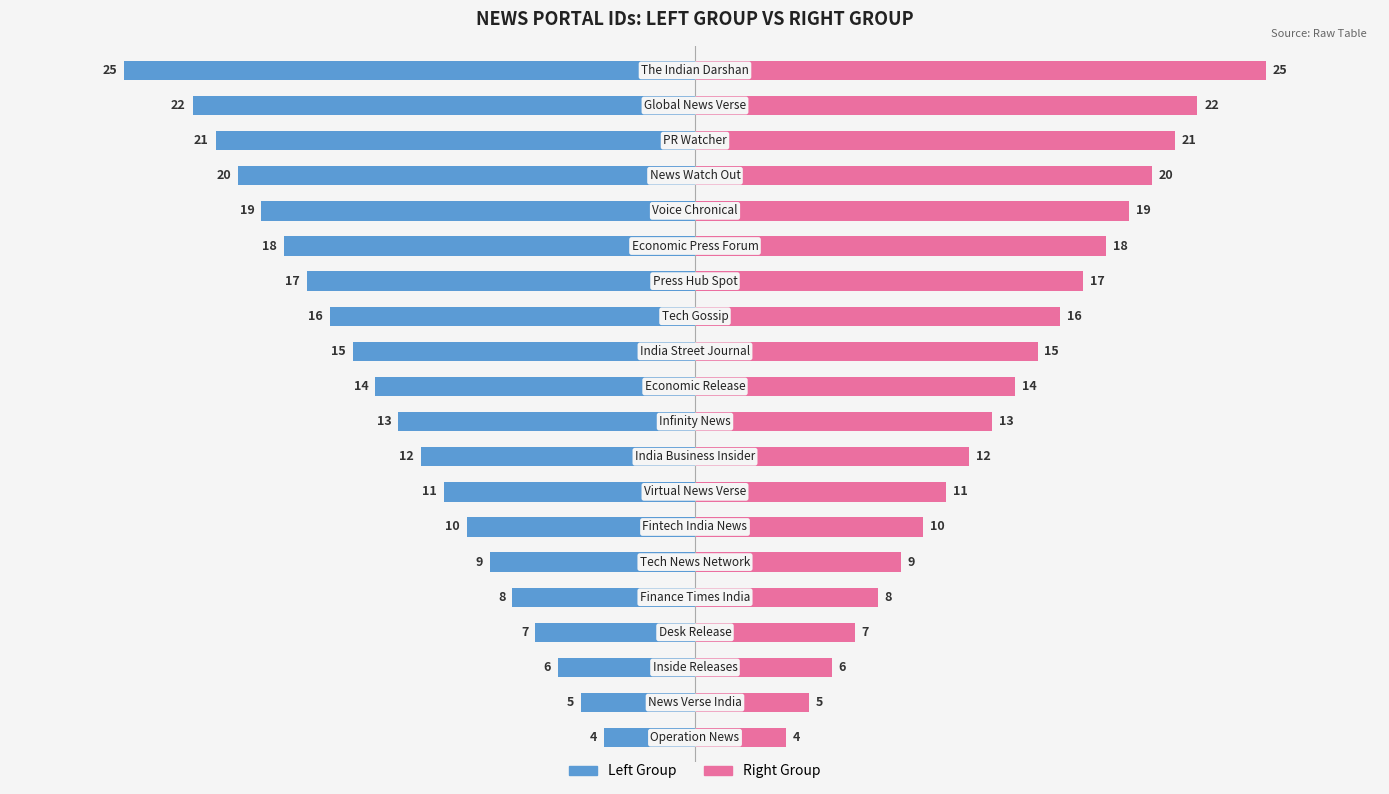

Rank the series by their maximum value, from lowest to highest.

Left Group, Right Group